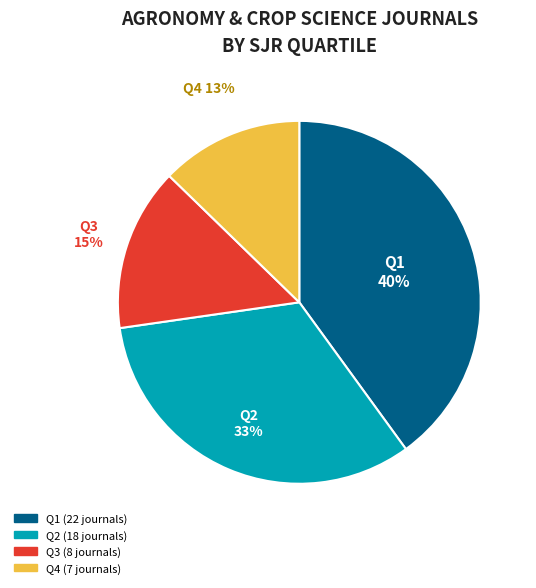

How many segments does this pie chart have?

4